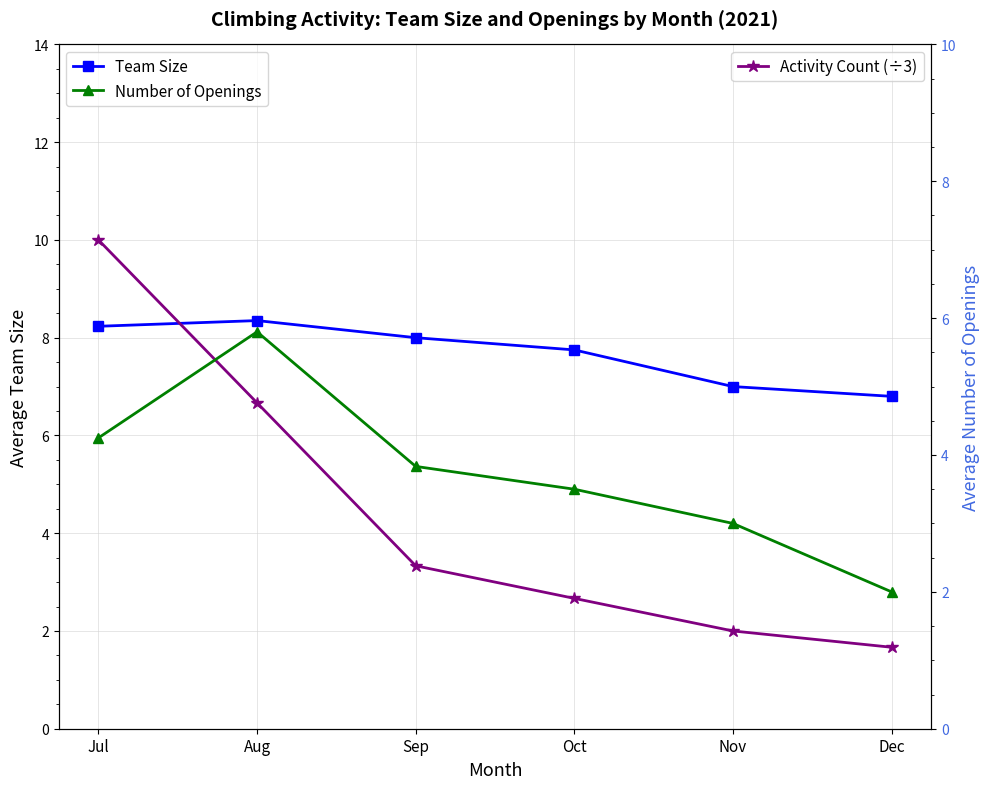

Read the Number of Openings value at Dec.

2.0